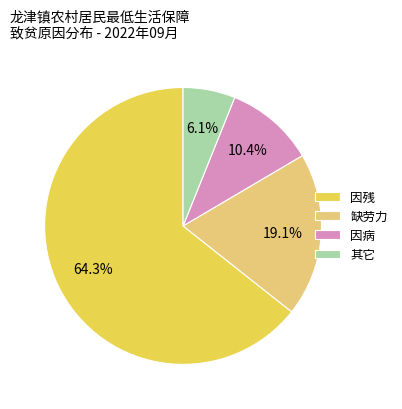

True or false: 因病 accounts for 10% of the total.

True